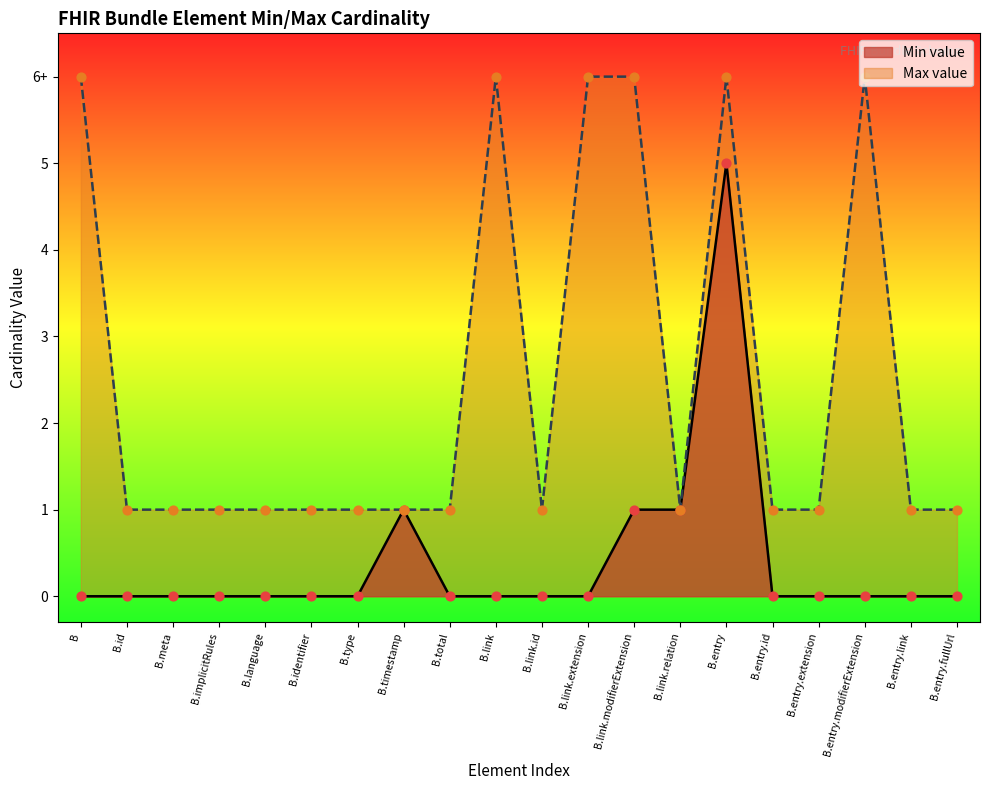

Is the value of Min value at B.entry.fullUrl greater than the value of Max value at B.meta?

No